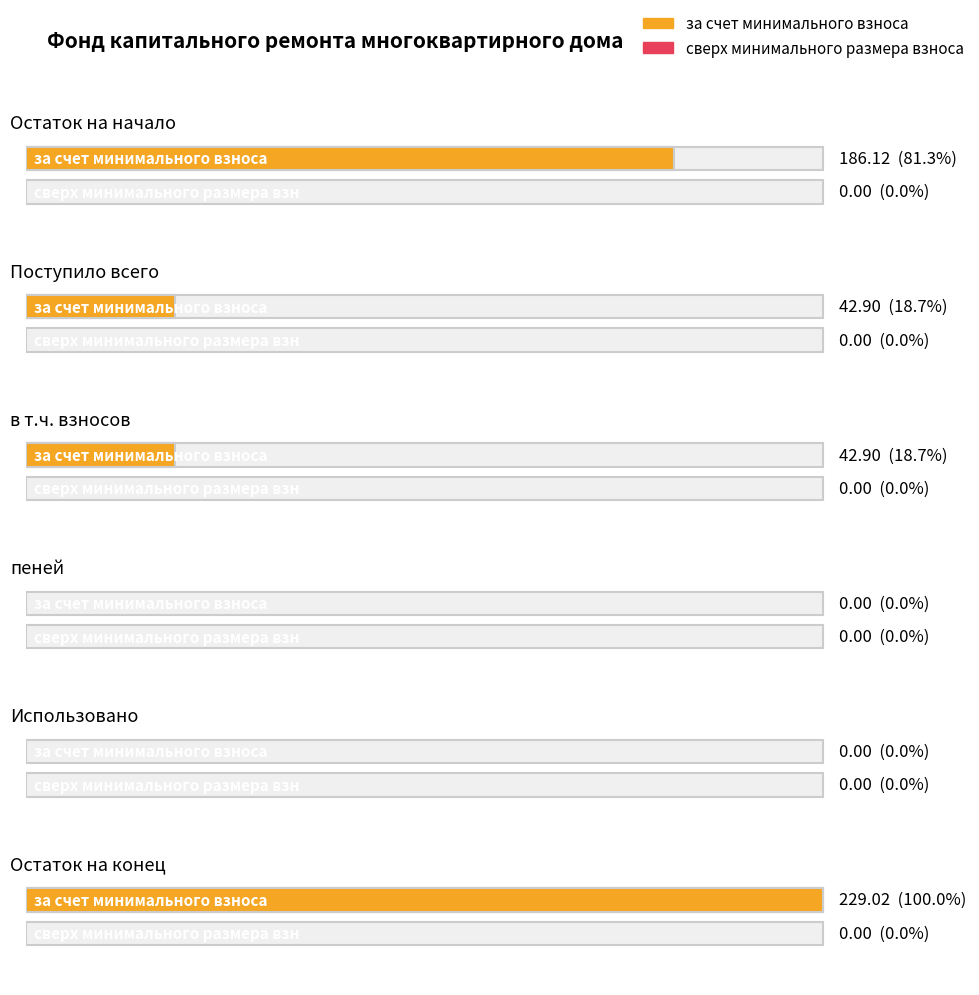

How many distinct data groups are displayed?

2